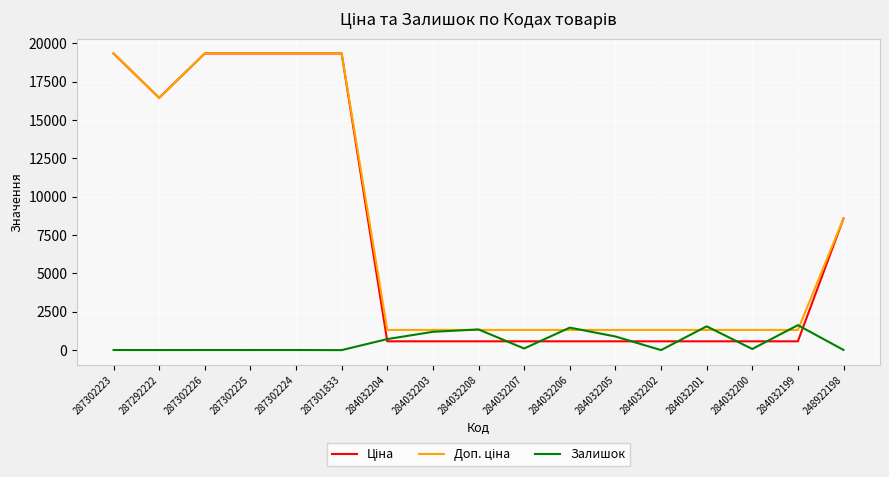

What is the maximum value shown in the chart?

19343.1